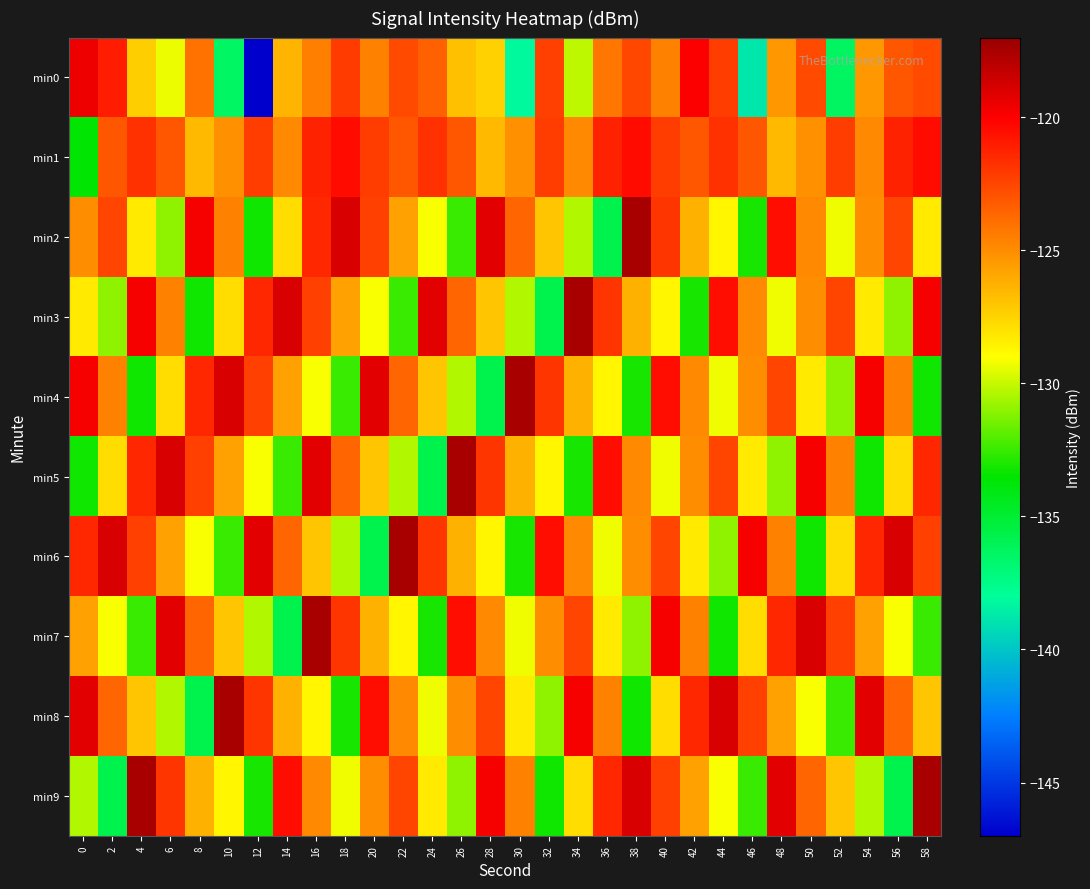

Which category has the highest value across all series?

38